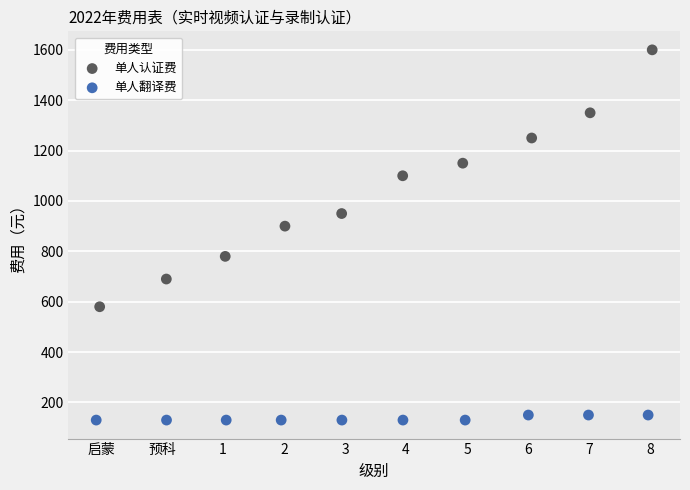

What are all the series names shown in the legend?

单人认证费, 单人翻译费